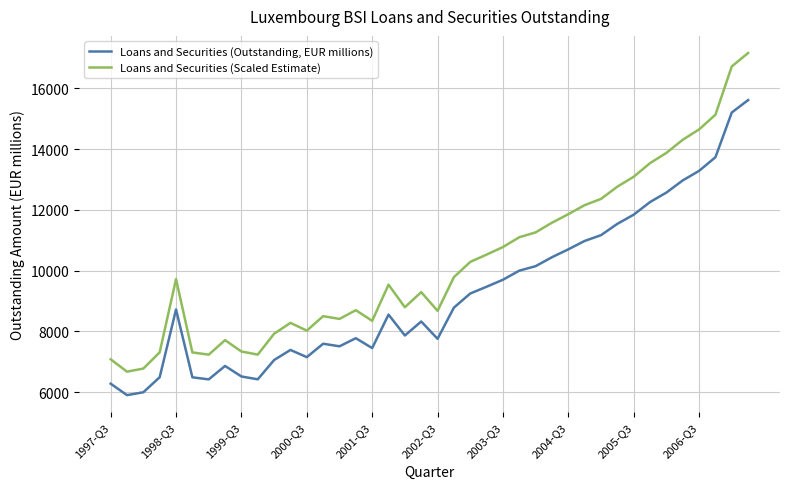

What is the difference between the maximum and minimum values in the Loans and Securities (Outstanding, EUR millions) series?

9710.5